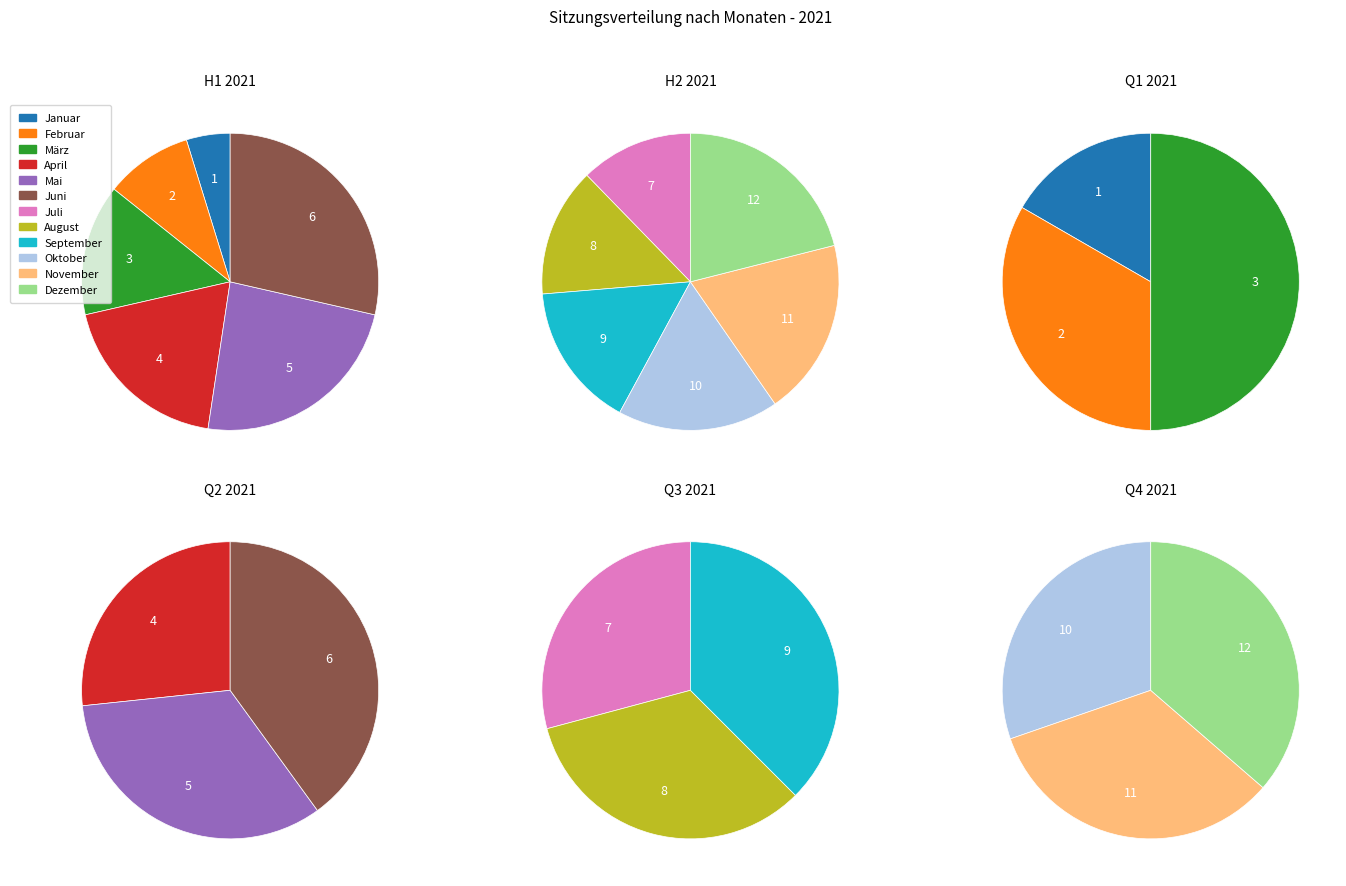

Count the number of slices in the pie.

12